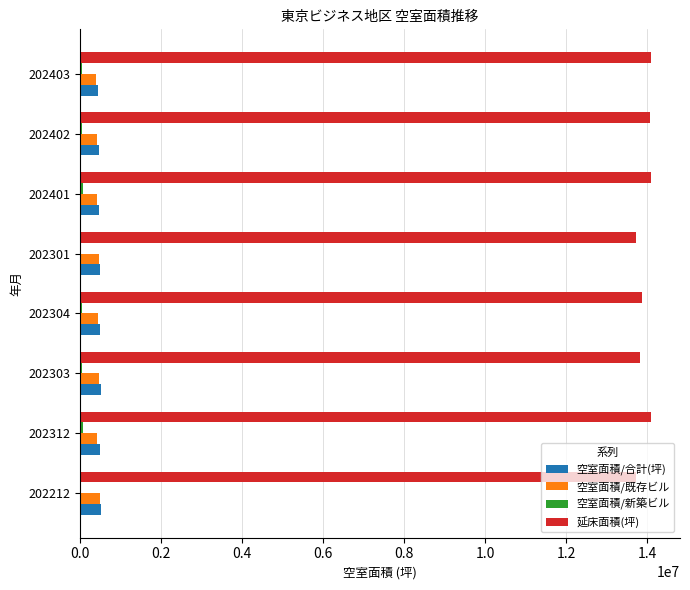

Count the number of categories in the chart.

8